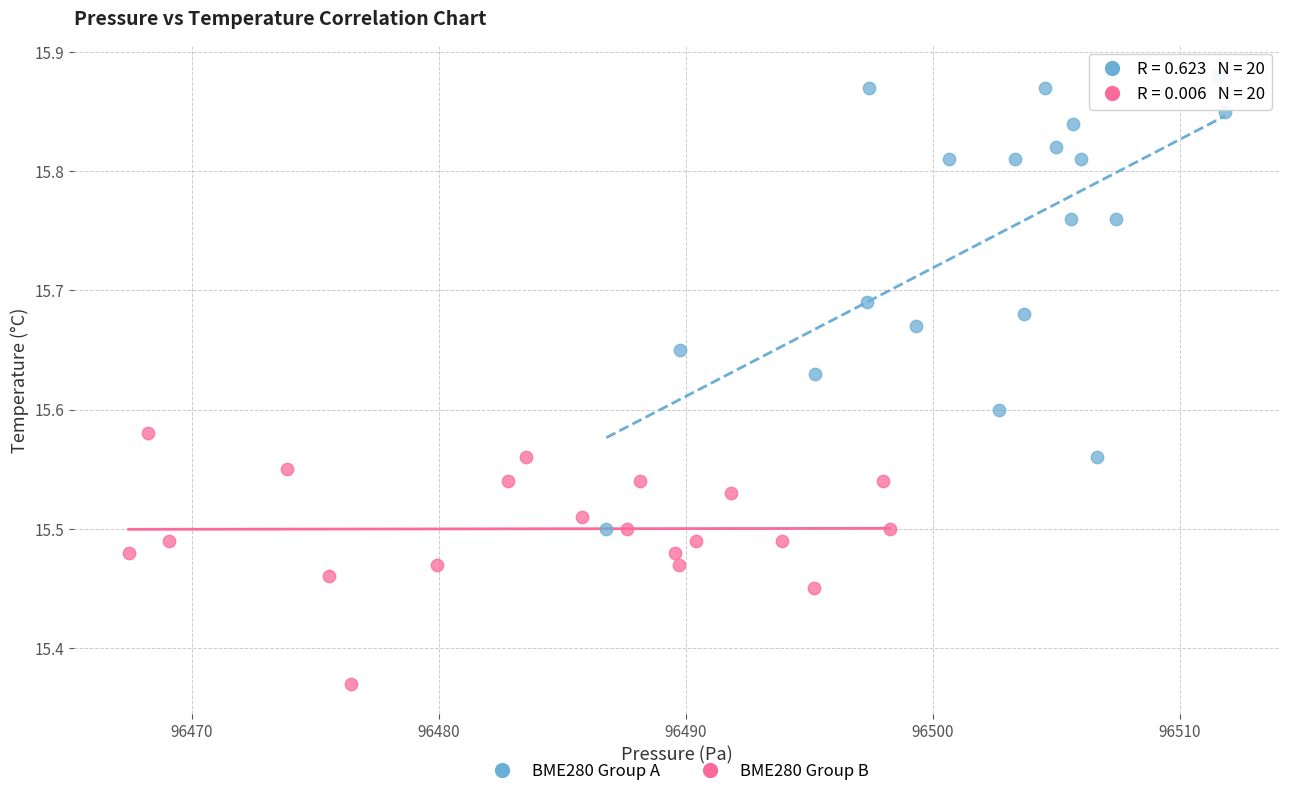

Which series has the widest spread of Y values?

BME280 Group A